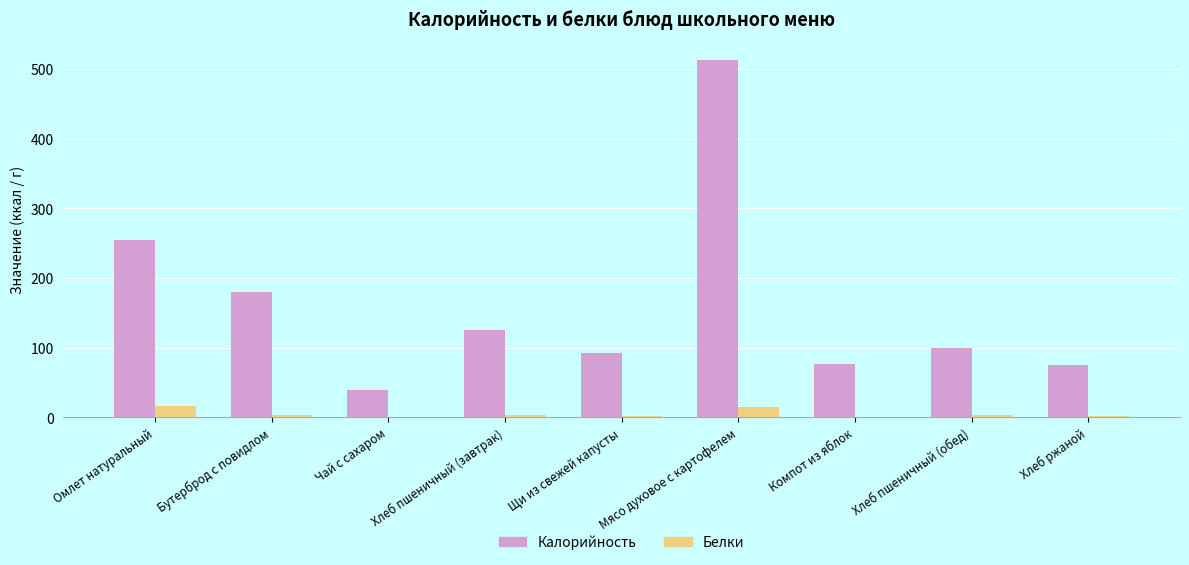

Is it true that Калорийность equals 54.5 at Щи из свежей капусты?

False